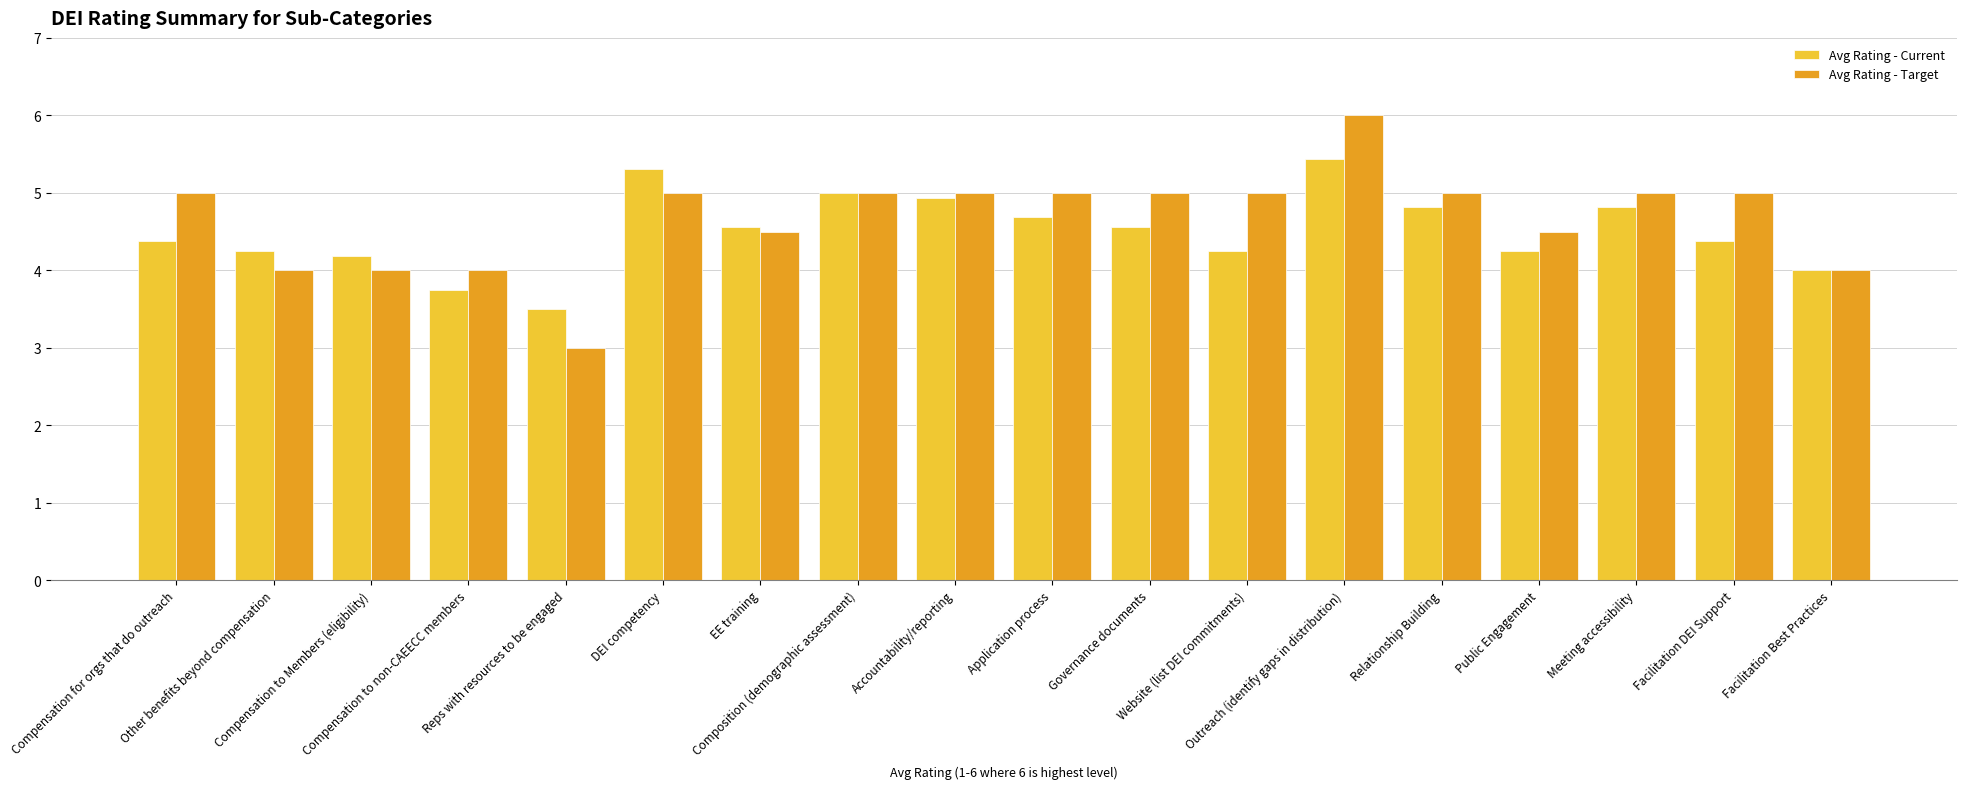

Which series has the largest range (max minus min)?

Avg Rating - Target